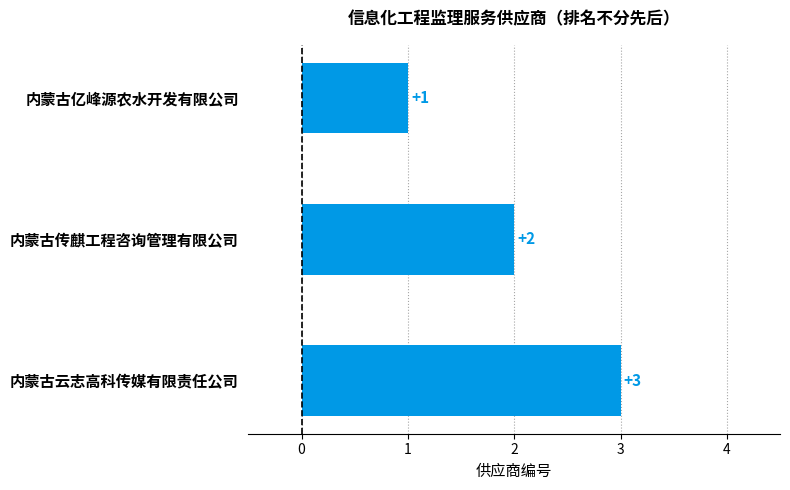

Count the values in the range 1 to 3.

3